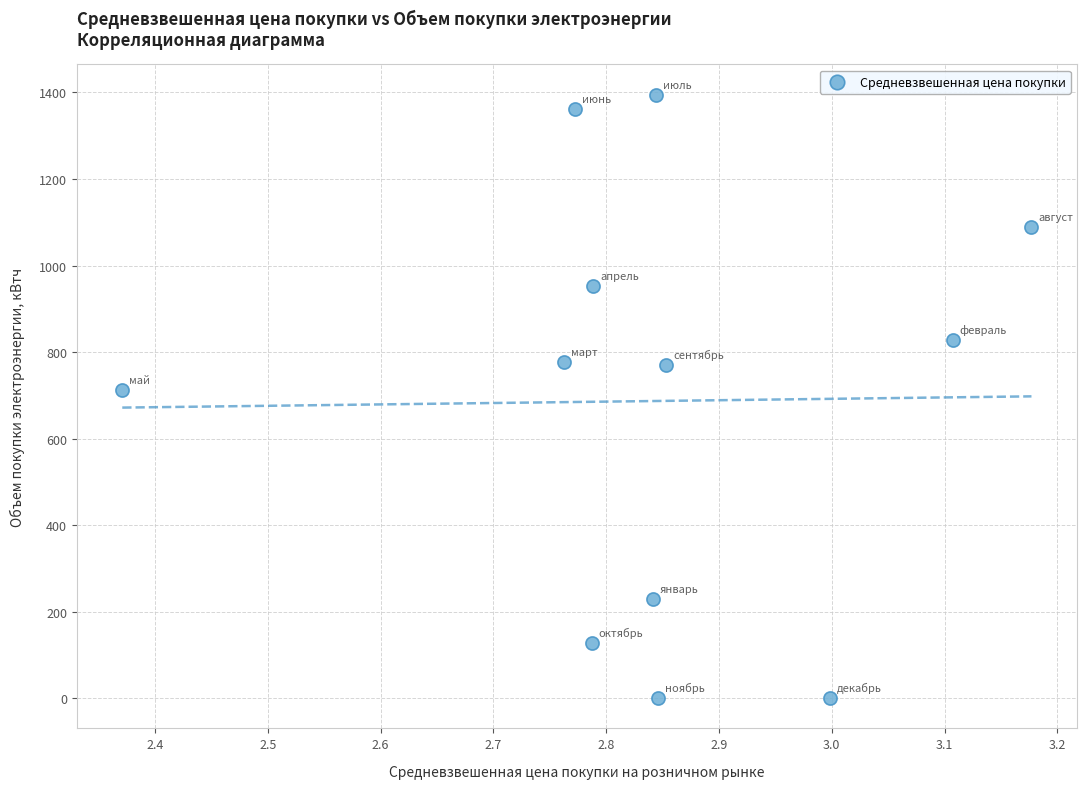

What Y value in the scatter plot is closest to 697?

713